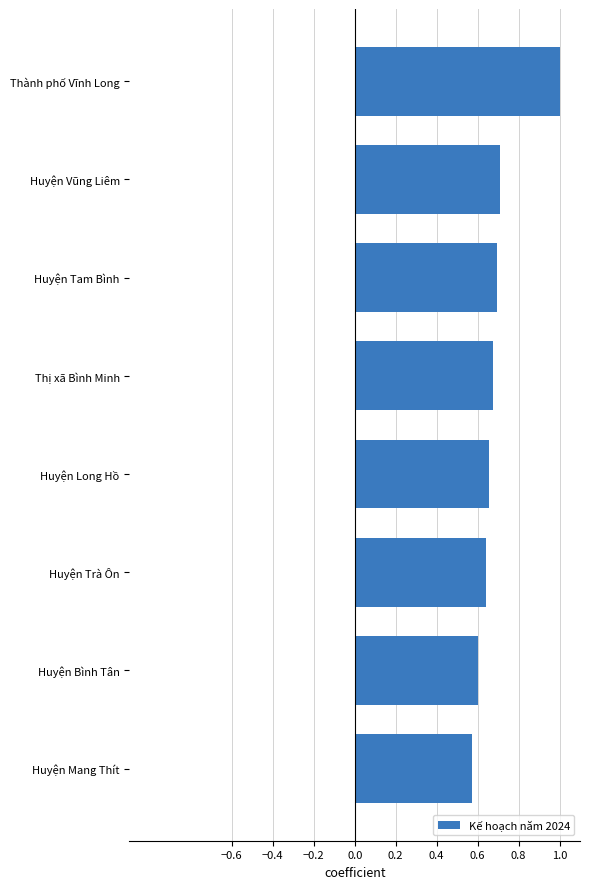

Are the bars grouped side by side (vs. stacked)?

No